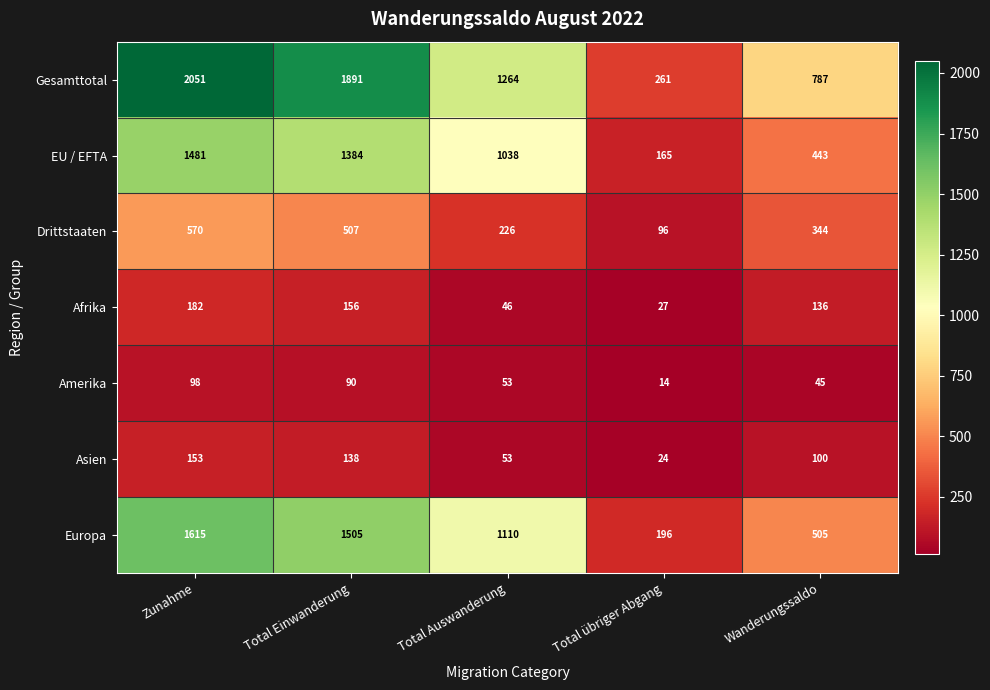

List the series in order of their peak value, lowest first.

Amerika, Asien, Afrika, Drittstaaten, EU / EFTA, Europa, Gesamttotal